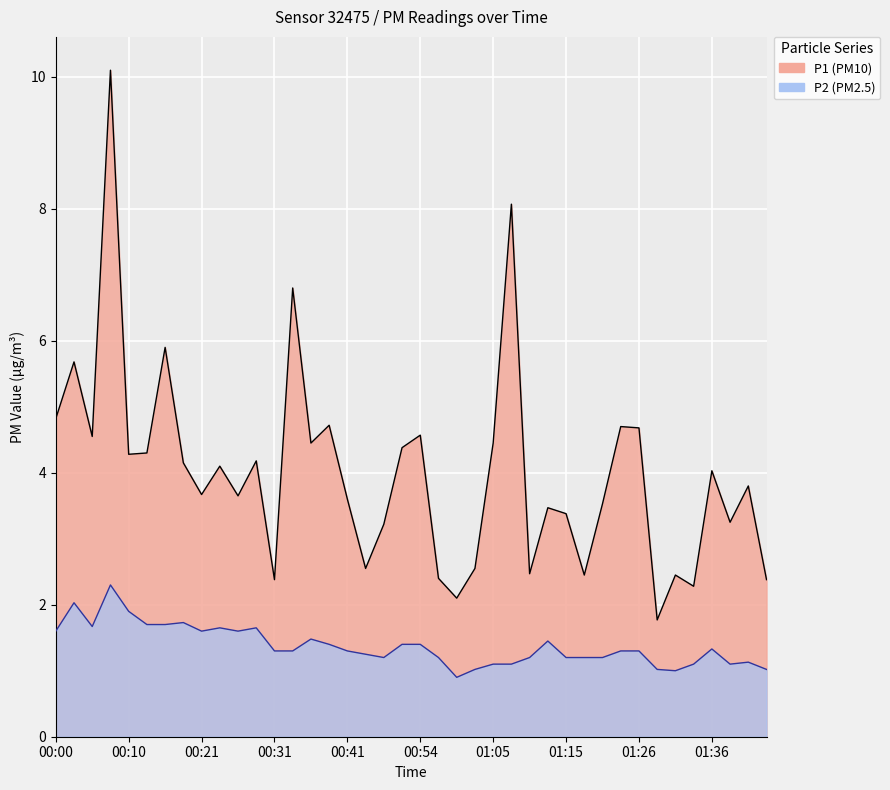

Is the value of P2 at 00:54 greater than the value of P1 at 00:31?

No